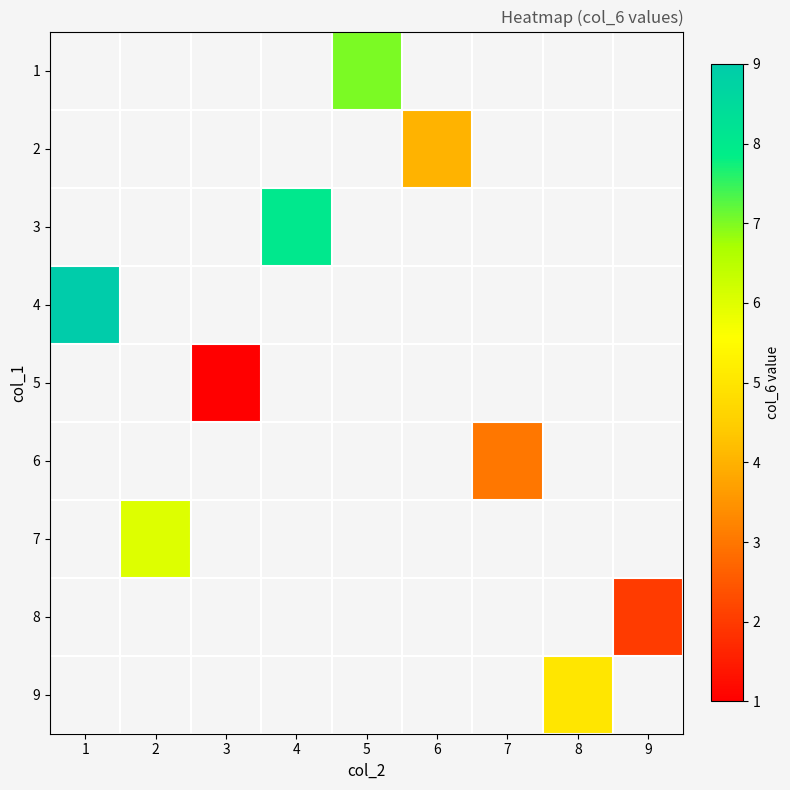

Which has a higher value, 9 or 4?

4